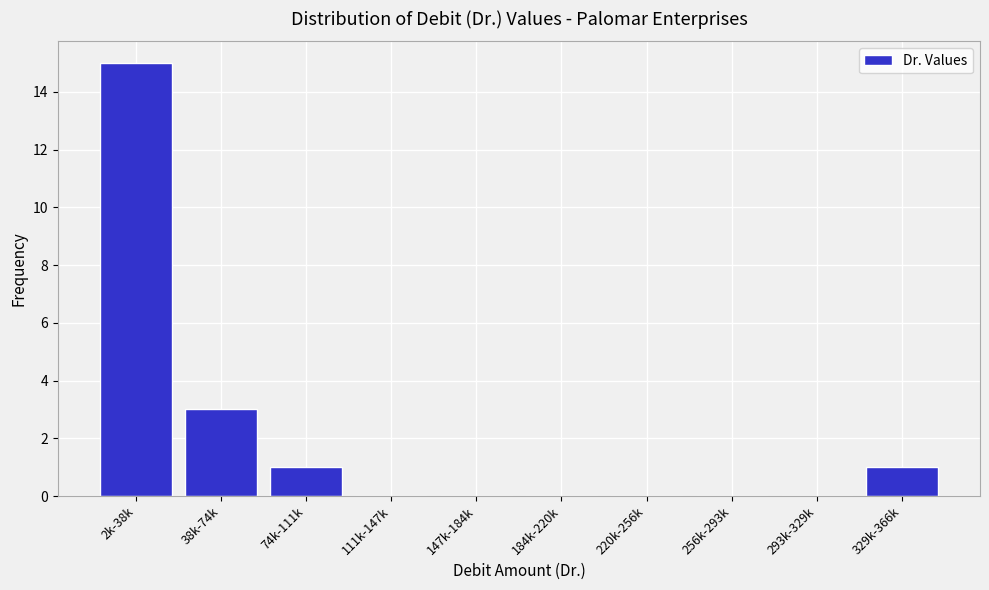

Reading right to left, transcribe all the data shown in this chart.

329k-366k=1	293k-329k=0	256k-293k=0	220k-256k=0	184k-220k=0	147k-184k=0	111k-147k=0	74k-111k=1	38k-74k=3	2k-38k=15